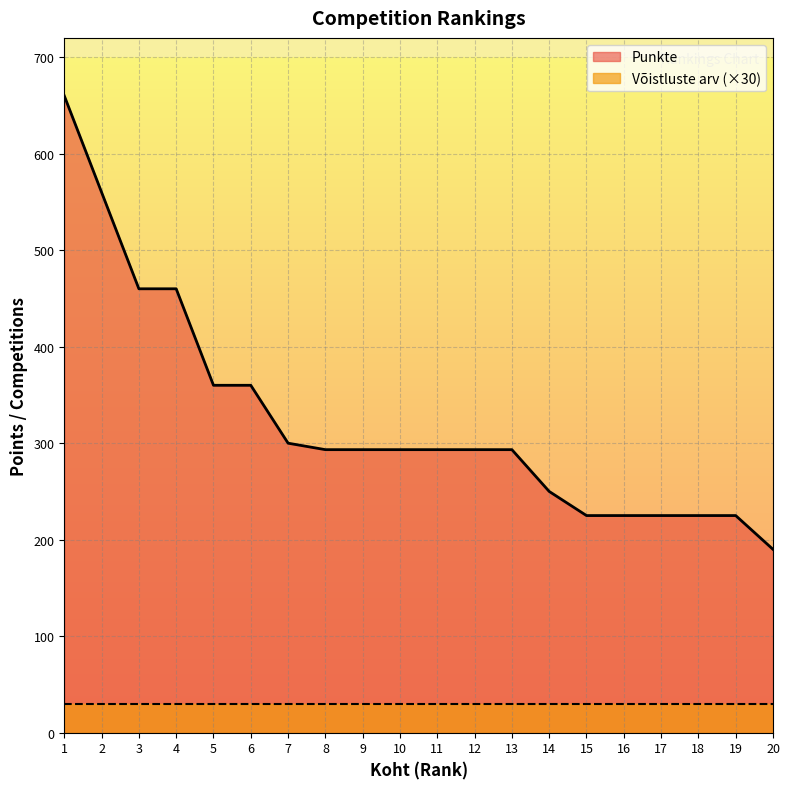

At which label is the value closest to 425?

3